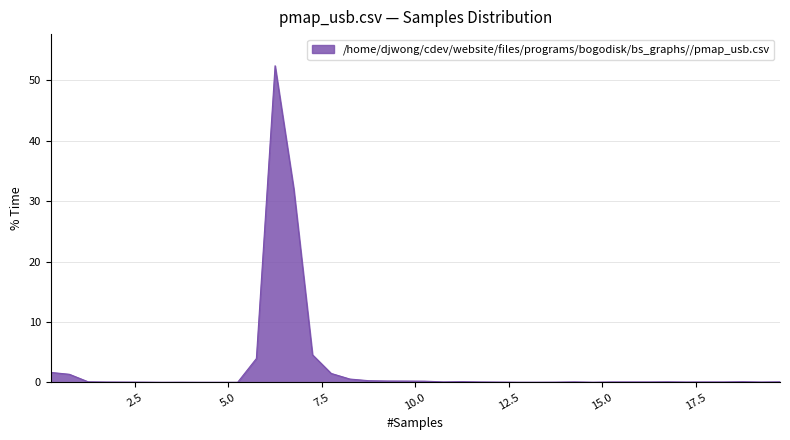

What is the maximum value shown in the chart?

52.4